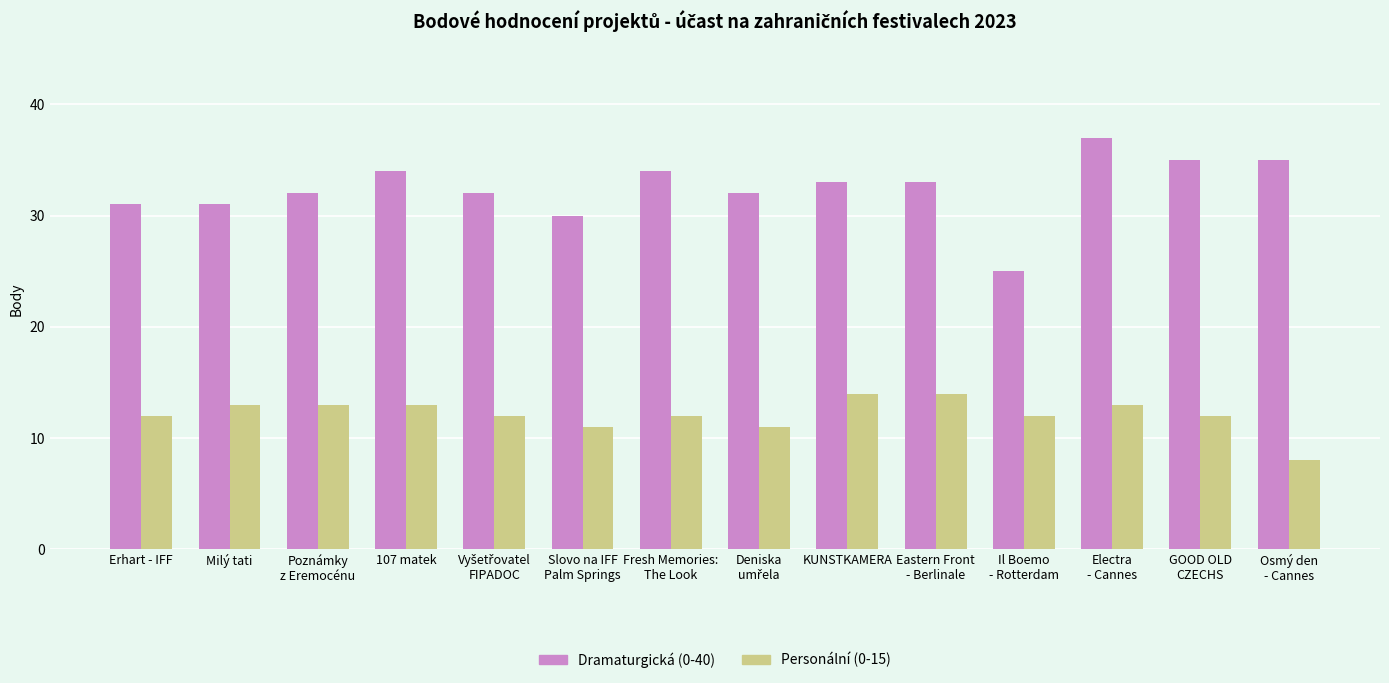

The value of Personální (0-15) at Erhart - IFF is 12. True or false?

True